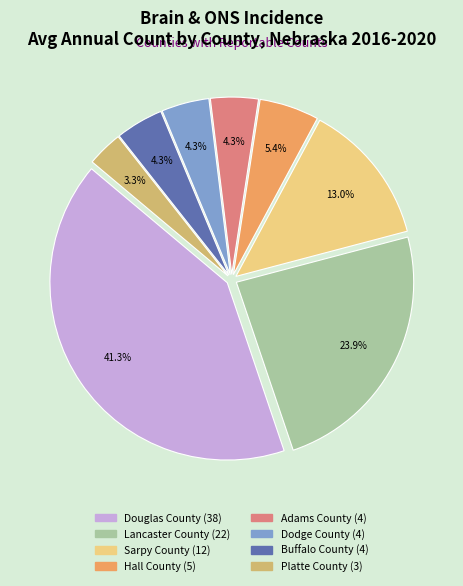

Count the number of slices in the pie.

8